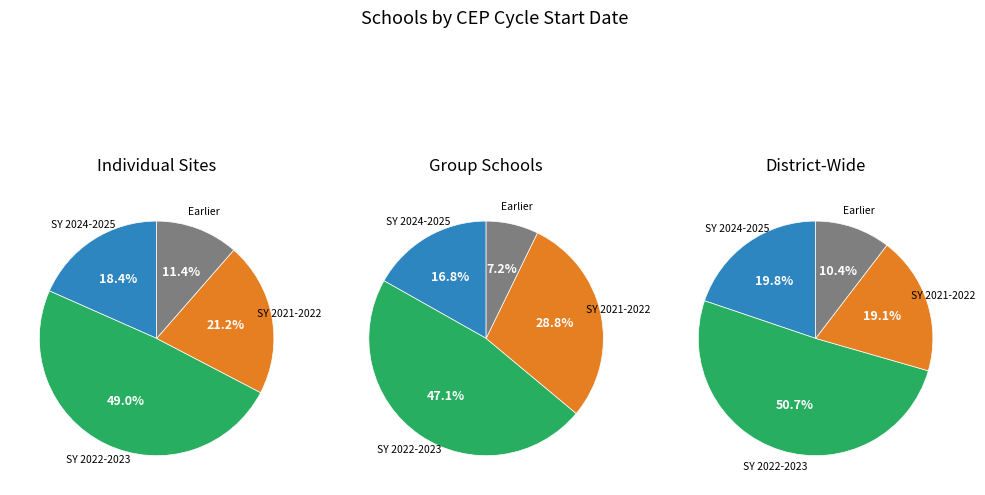

Is SY 2019-2020 the majority of the pie?

No